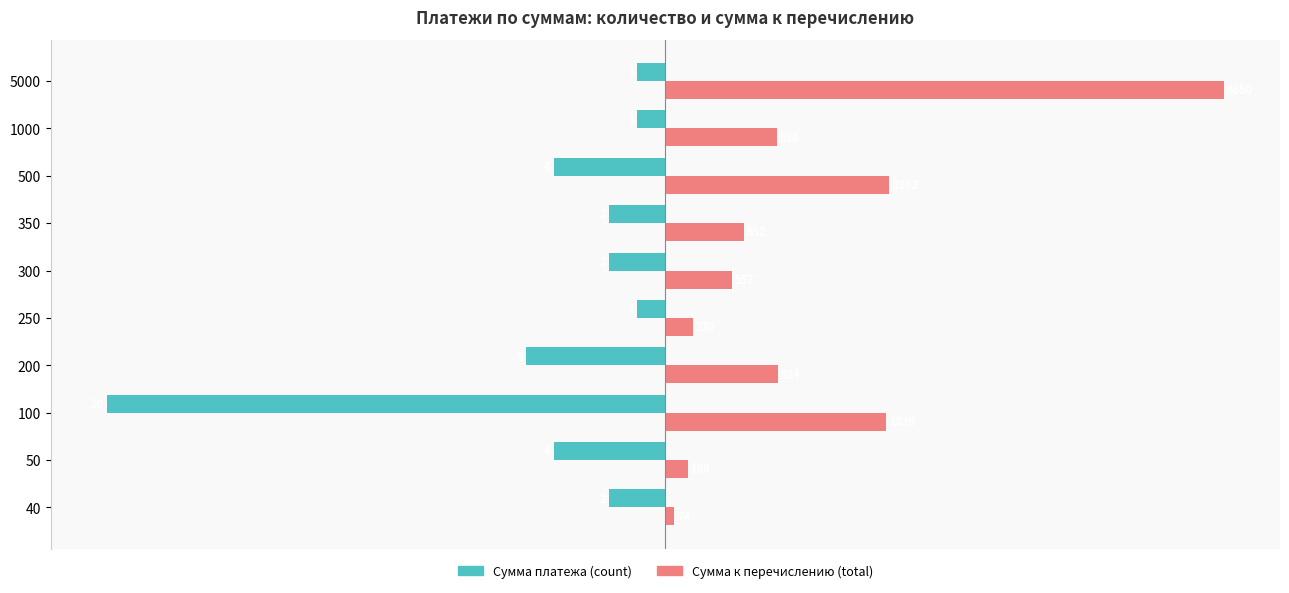

What are all the series names shown in the legend?

Сумма платежа (count), Сумма к перечислению (total)